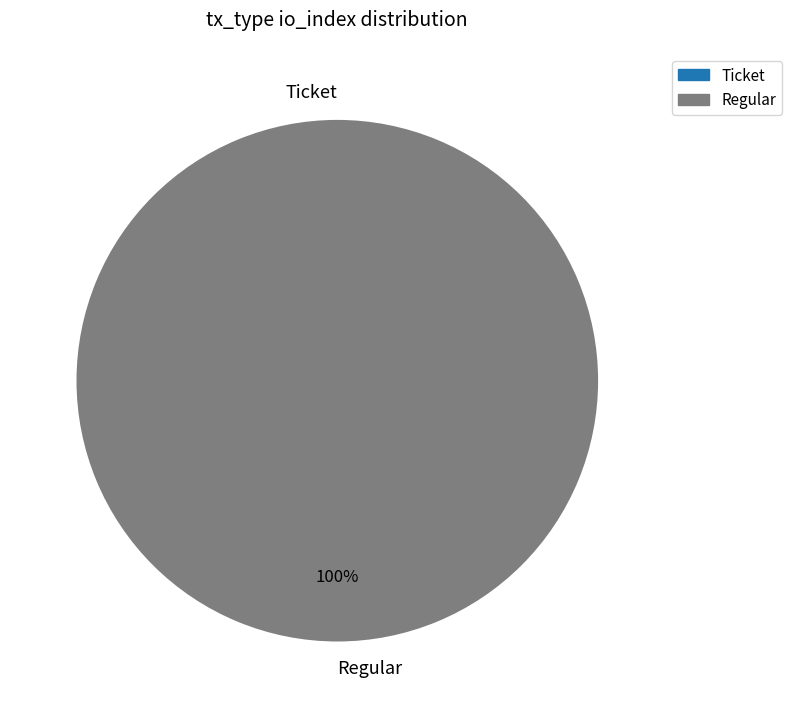

How many segments does this pie chart have?

2